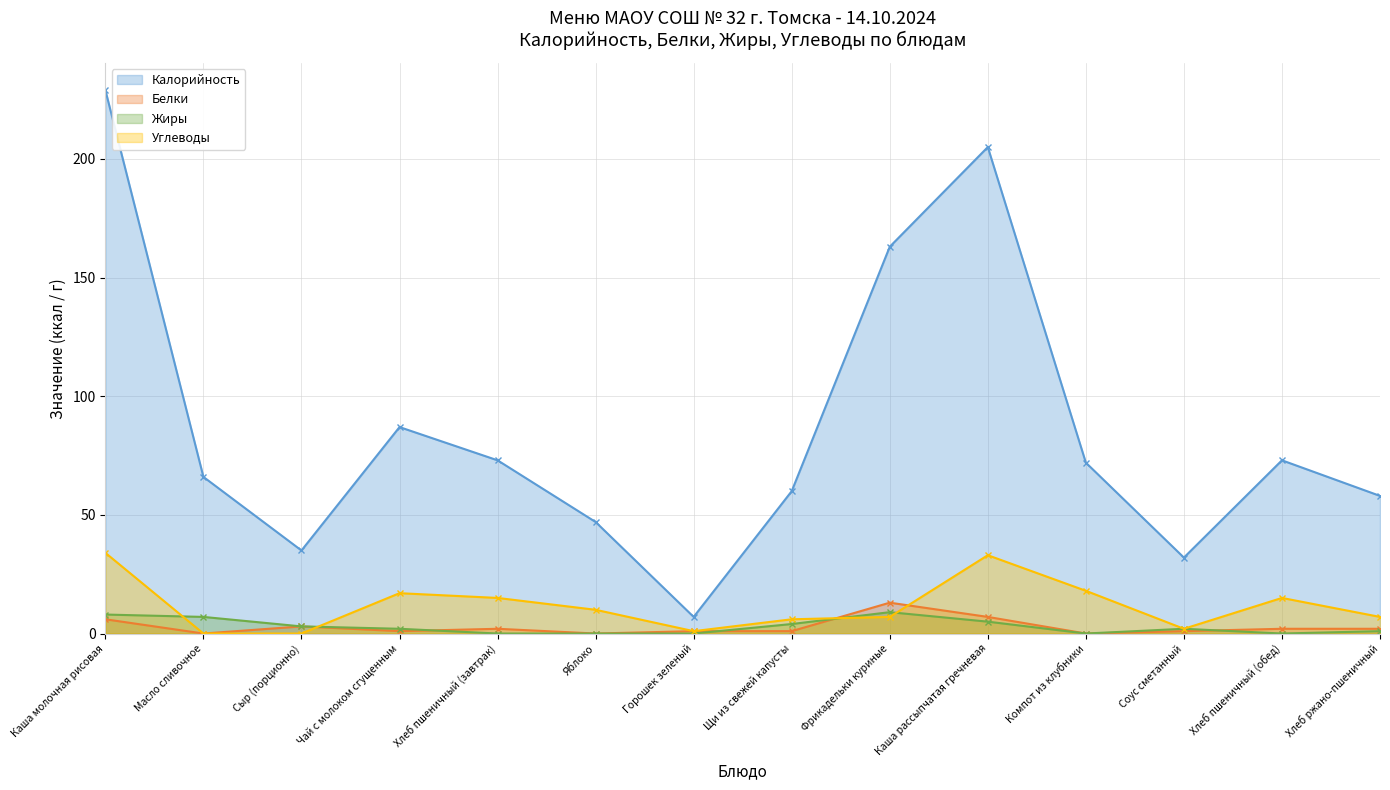

Which series has the widest spread of values?

Калорийность